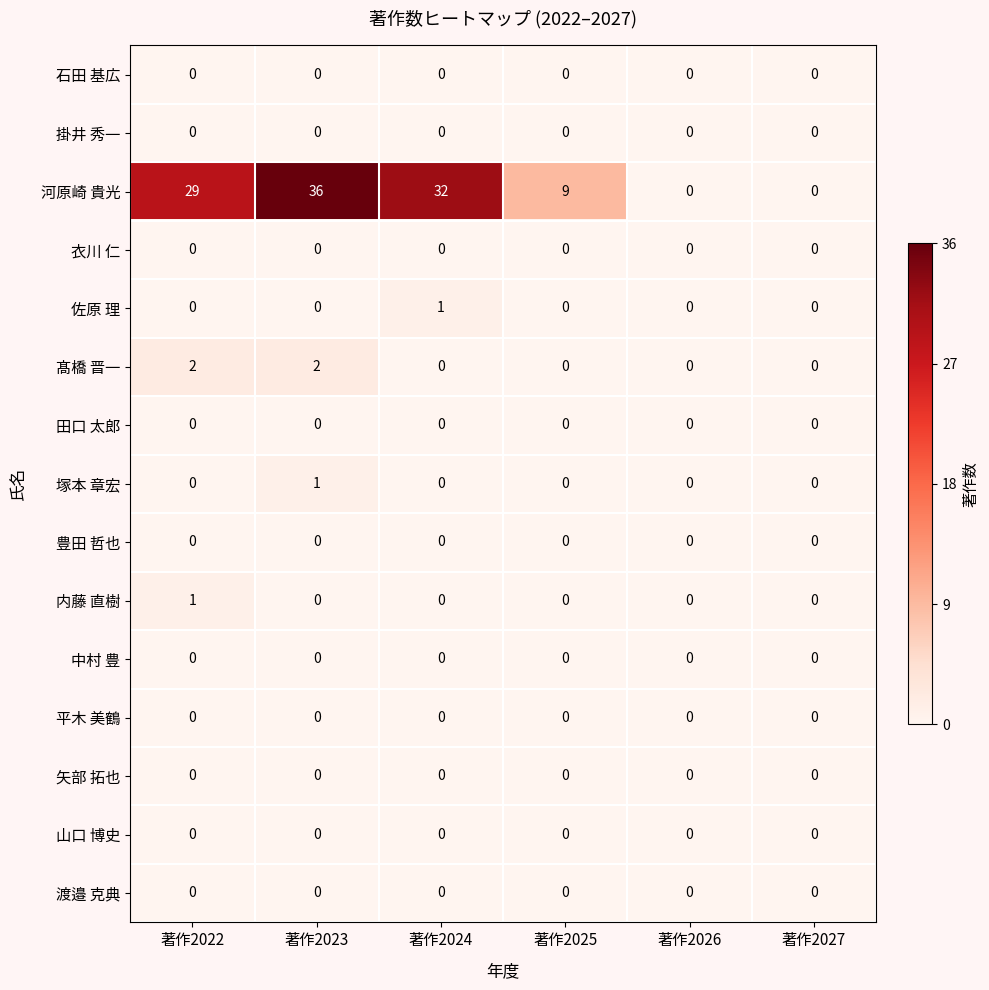

The value of 石田 基広 at 著作2024 is 0. True or false?

True